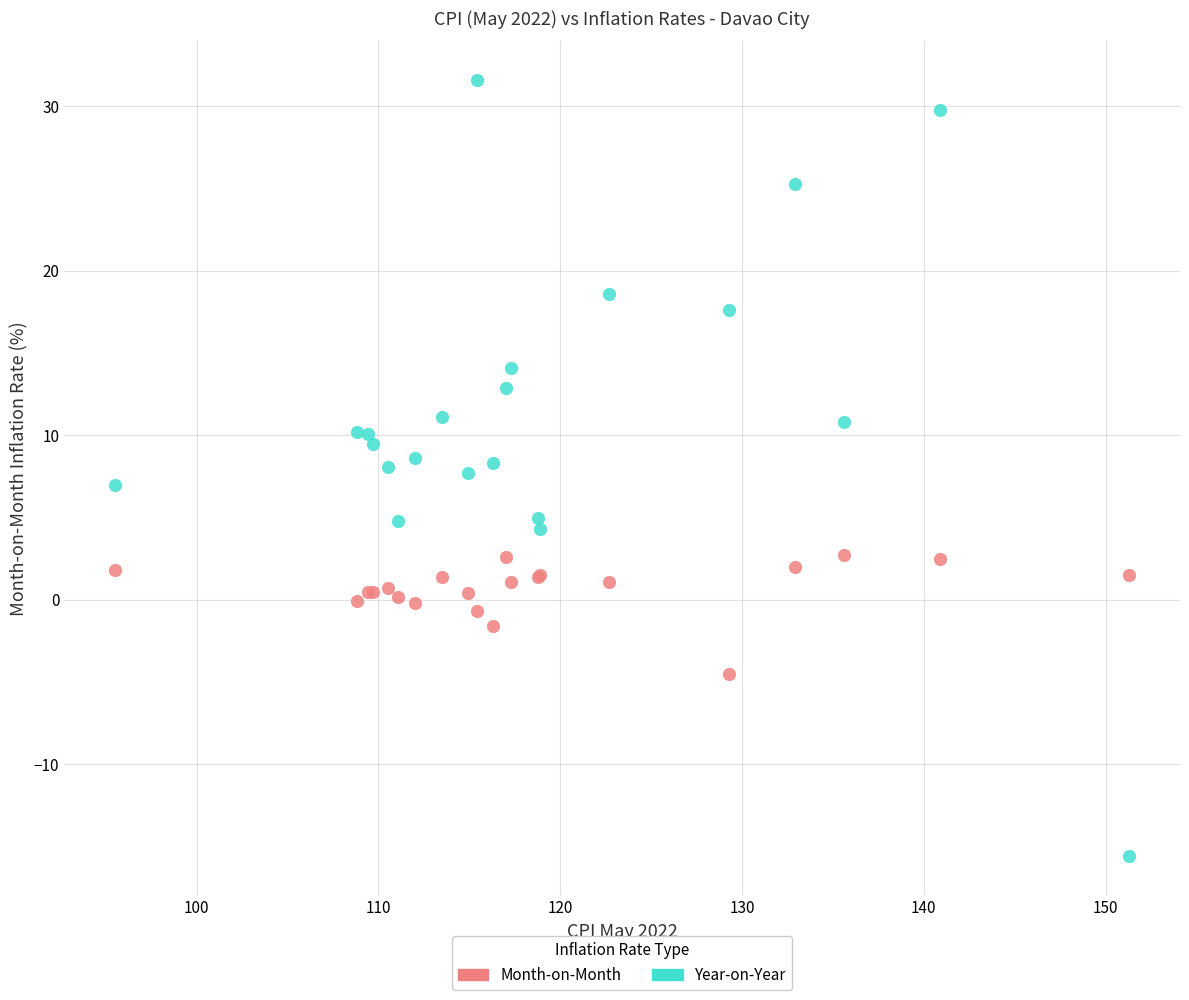

What are all the series names shown in the legend?

Month-on-Month, Year-on-Year